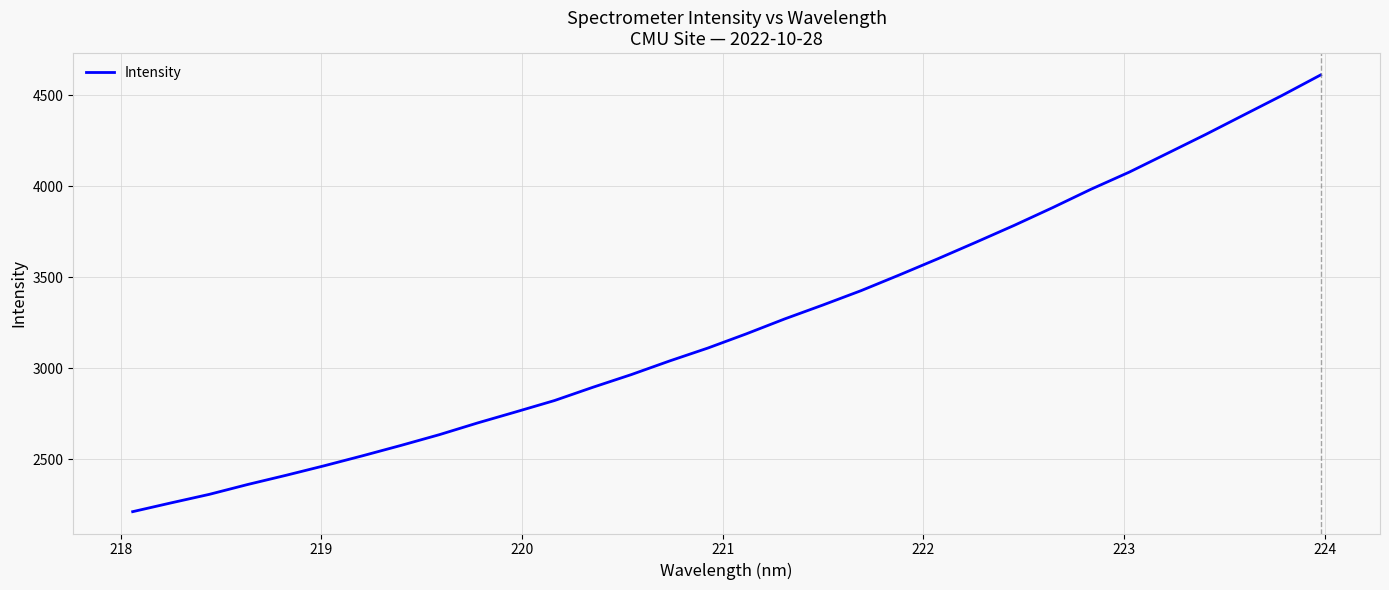

What is the smallest value displayed?

2211.8